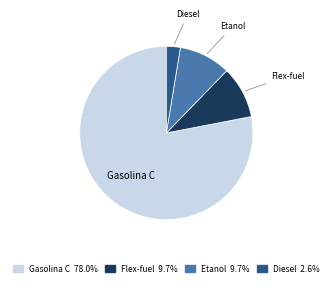

Is the sum of Flex-fuel and Gasolina C greater than half?

Yes